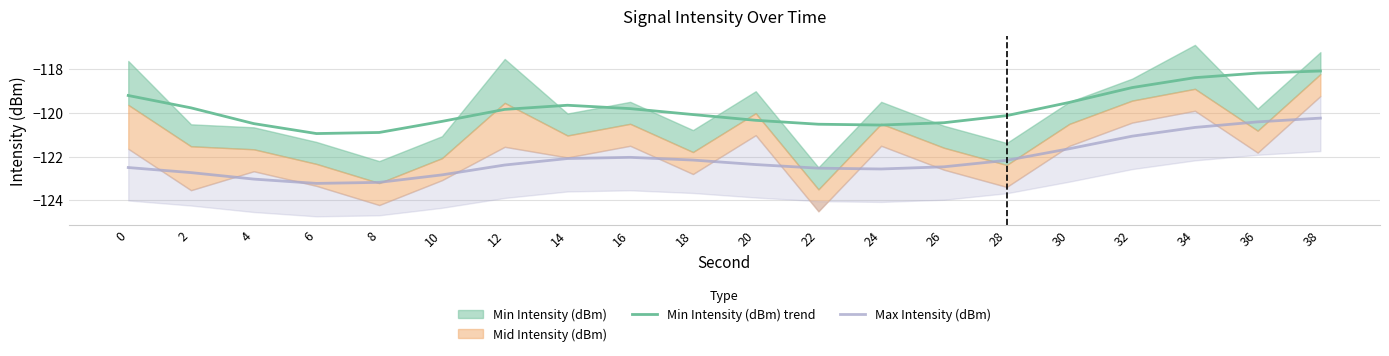

Reading right to left, transcribe all the data shown in this chart.

Min Intensity (dBm) trend: 38=-118.1	36=-118.2	34=-118.4	32=-118.9	30=-119.5	28=-120.1	26=-120.5	24=-120.6	22=-120.5	20=-120.4	18=-120.1	16=-119.8	14=-119.7	12=-119.9	10=-120.4	8=-120.9	6=-121.0	4=-120.5	2=-119.8	0=-119.2
Max Intensity (dBm): 38=-120.3	36=-120.4	34=-120.7	32=-121.1	30=-121.6	28=-122.2	26=-122.5	24=-122.6	22=-122.5	20=-122.4	18=-122.2	16=-122.0	14=-122.1	12=-122.4	10=-122.8	8=-123.2	6=-123.2	4=-123.0	2=-122.7	0=-122.5